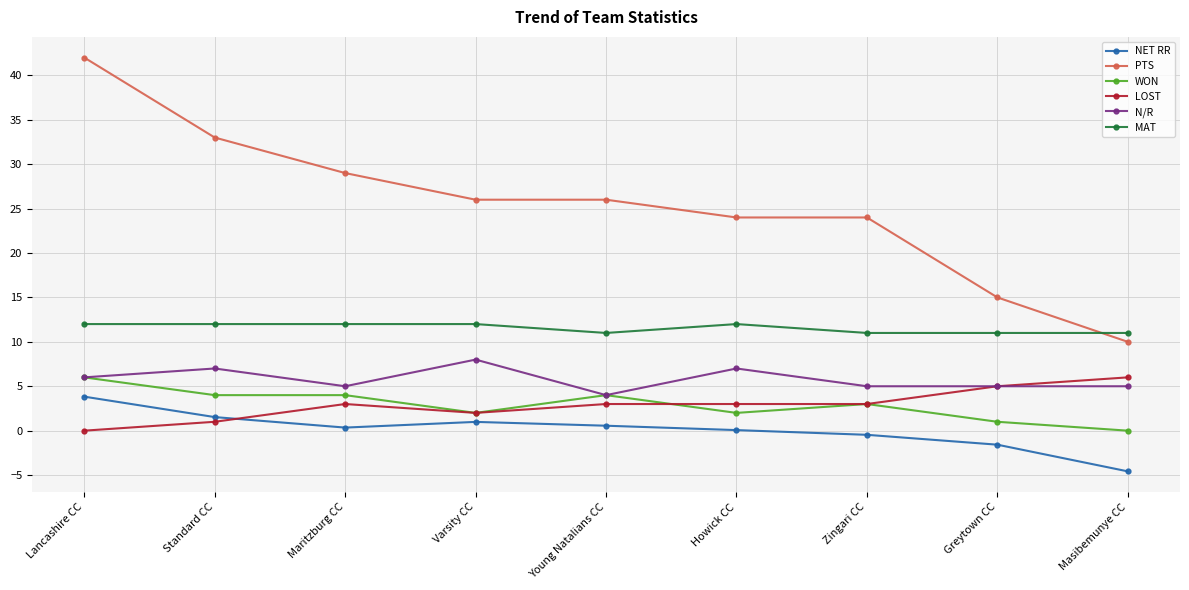

True or false: N/R and NET RR intersect in this chart.

False